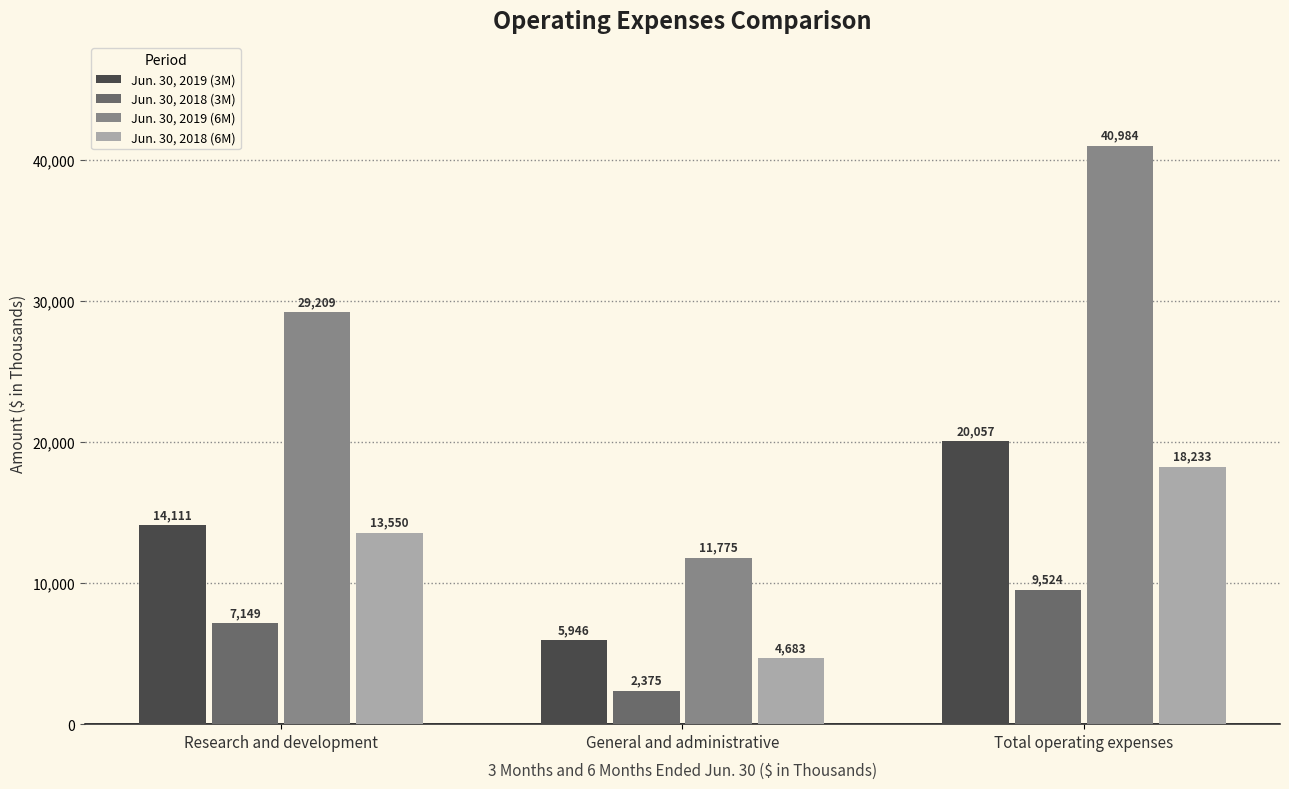

What is the lowest value of the Jun. 30, 2019 (3M) series?

5946